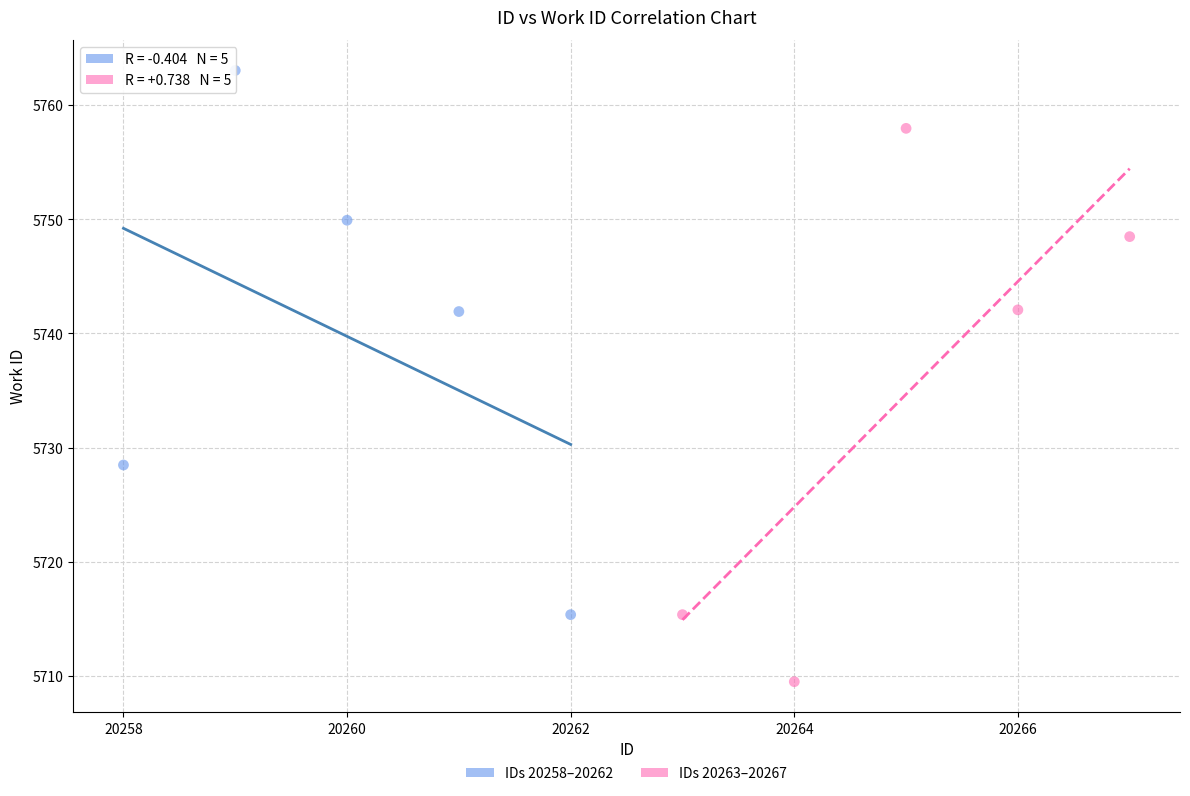

Which series reaches the minimum Y coordinate?

IDs 20263–20267